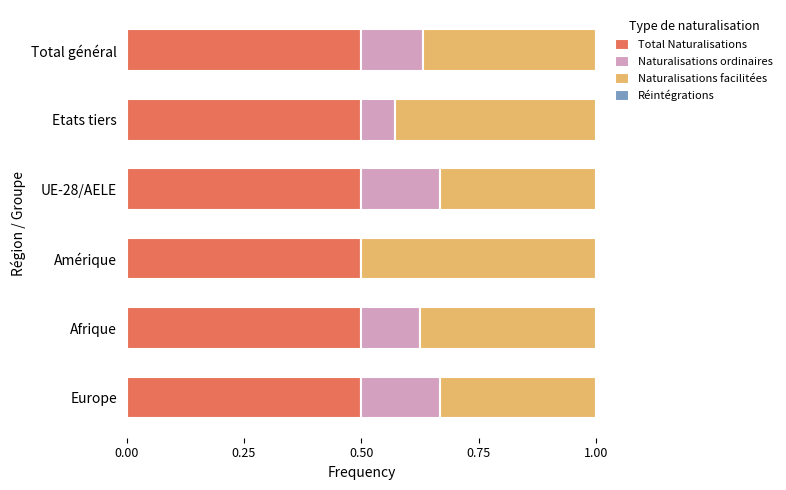

What is the total value across all series at Afrique?

1.0